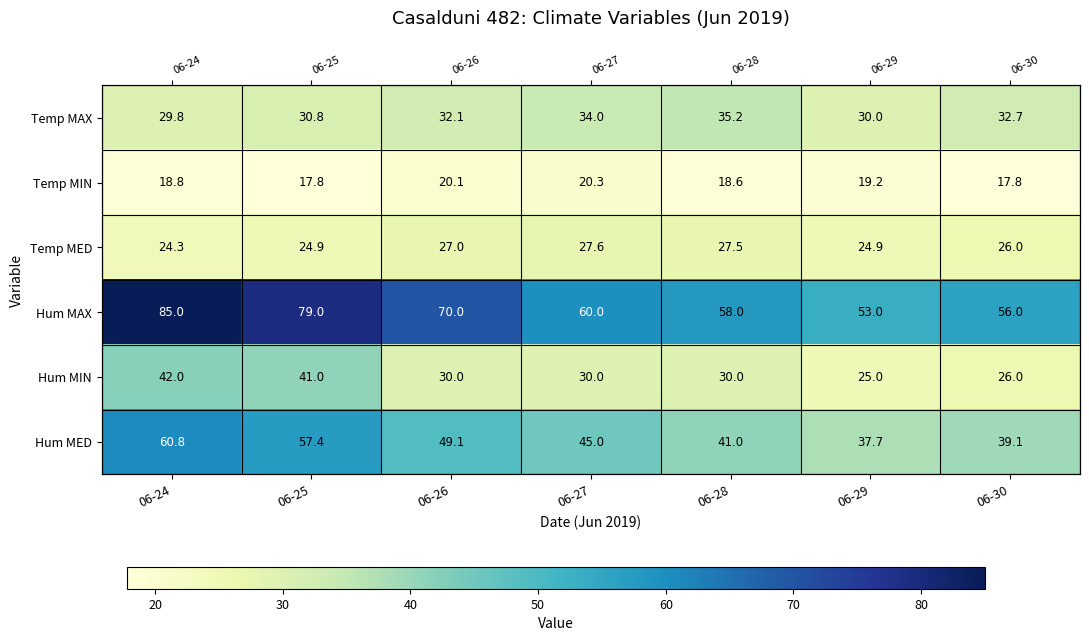

What is the difference between the maximum and second lowest values in the Hum MIN series?

16.0